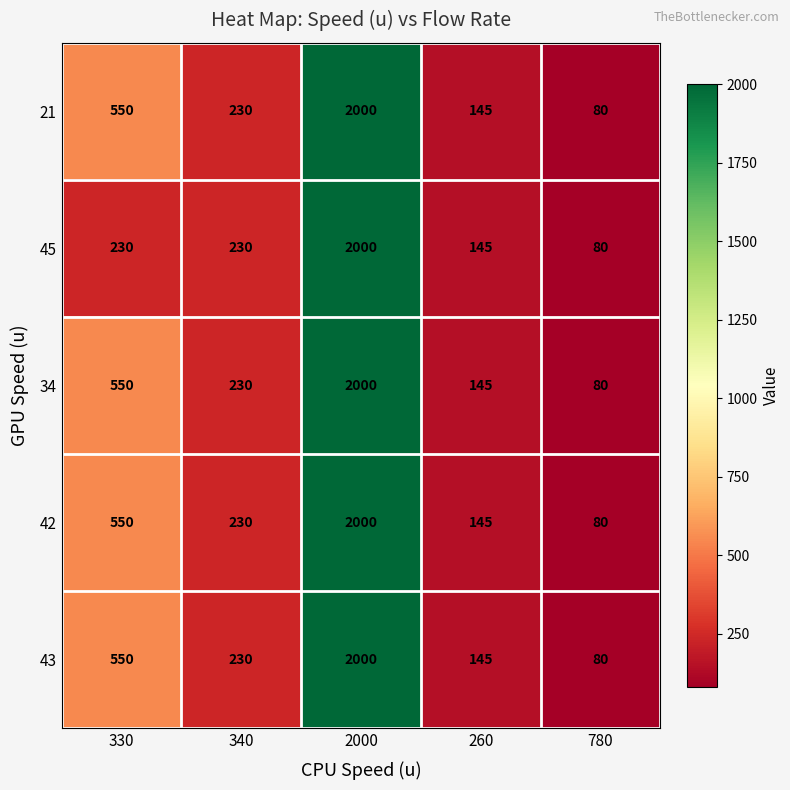

Where is 34 nearest to the value 1040?

330